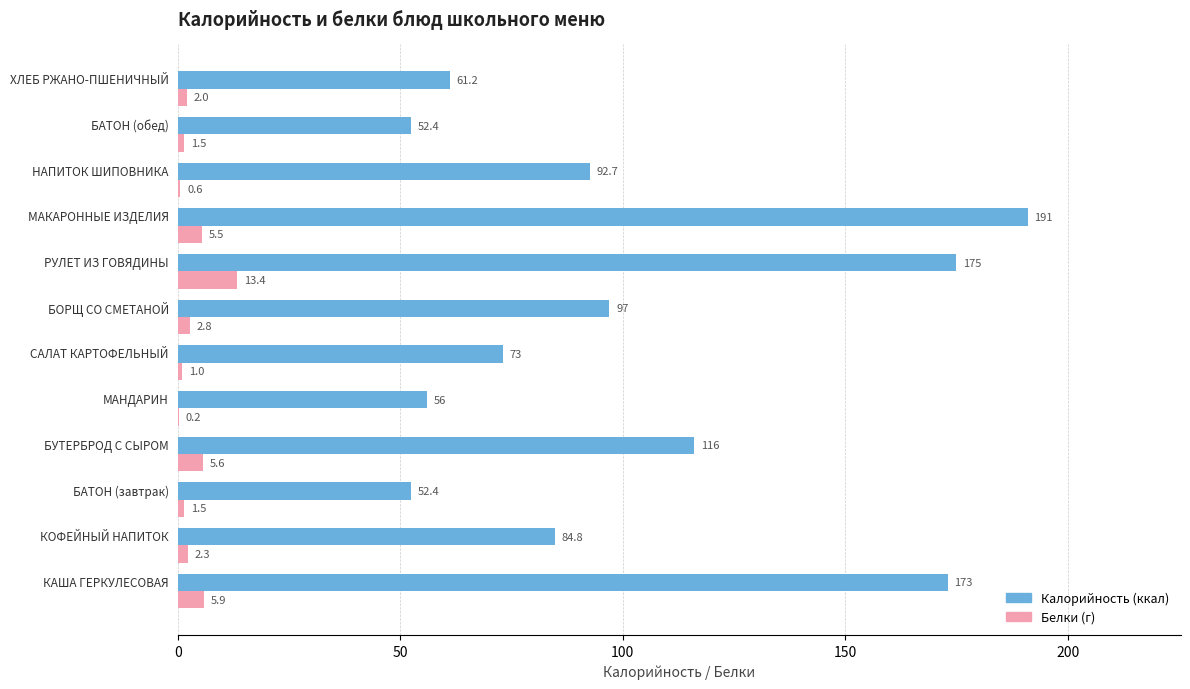

What is the greatest value displayed?

191.0